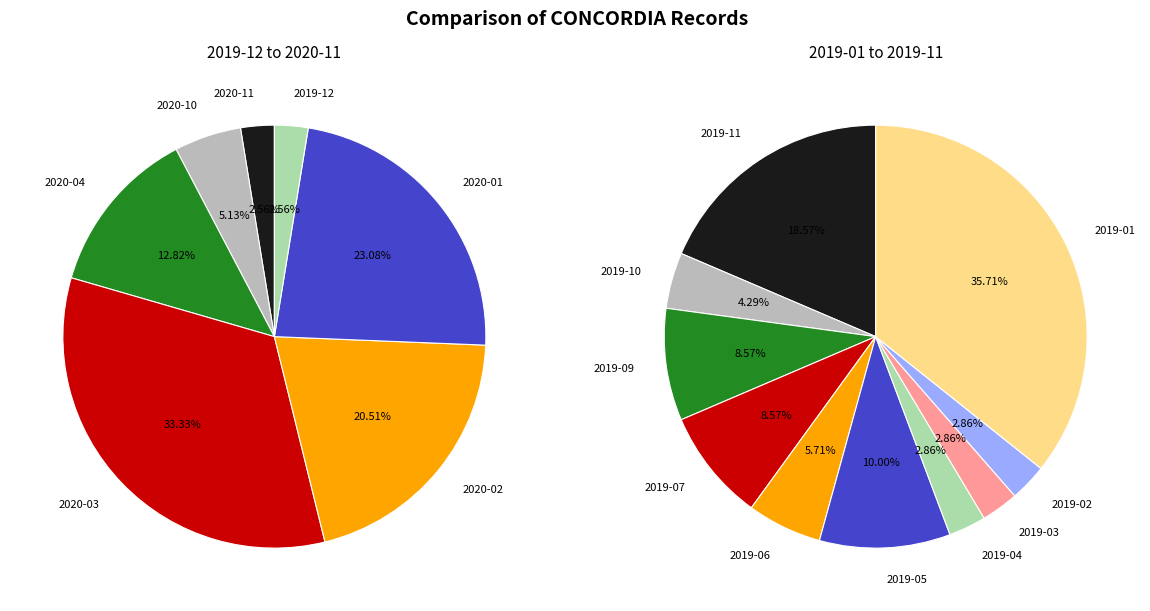

What is the total percentage of 2020-06 and 2020-02?

20.5%